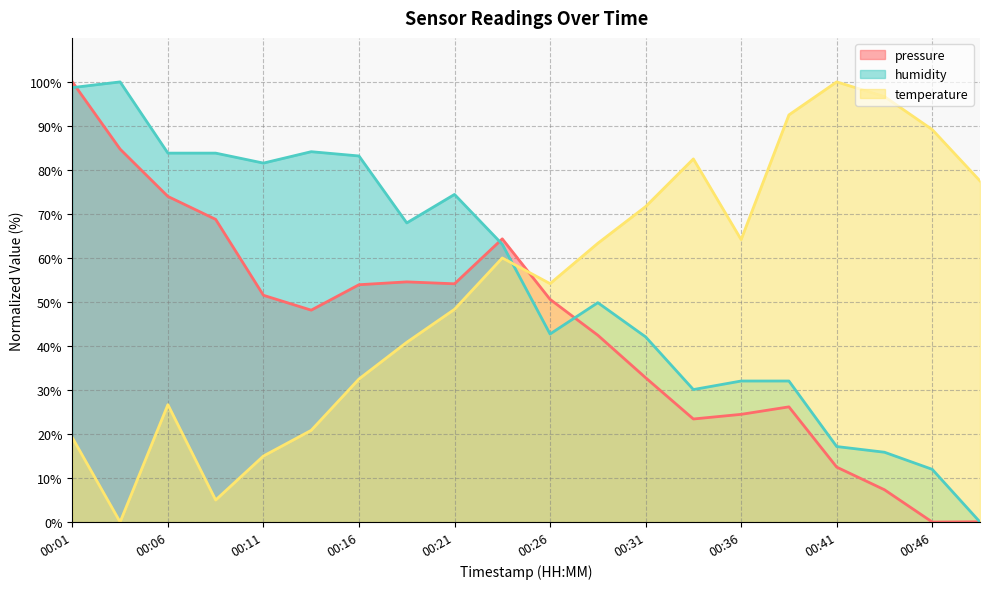

Between 00:18 and 00:28, which is larger?

00:18